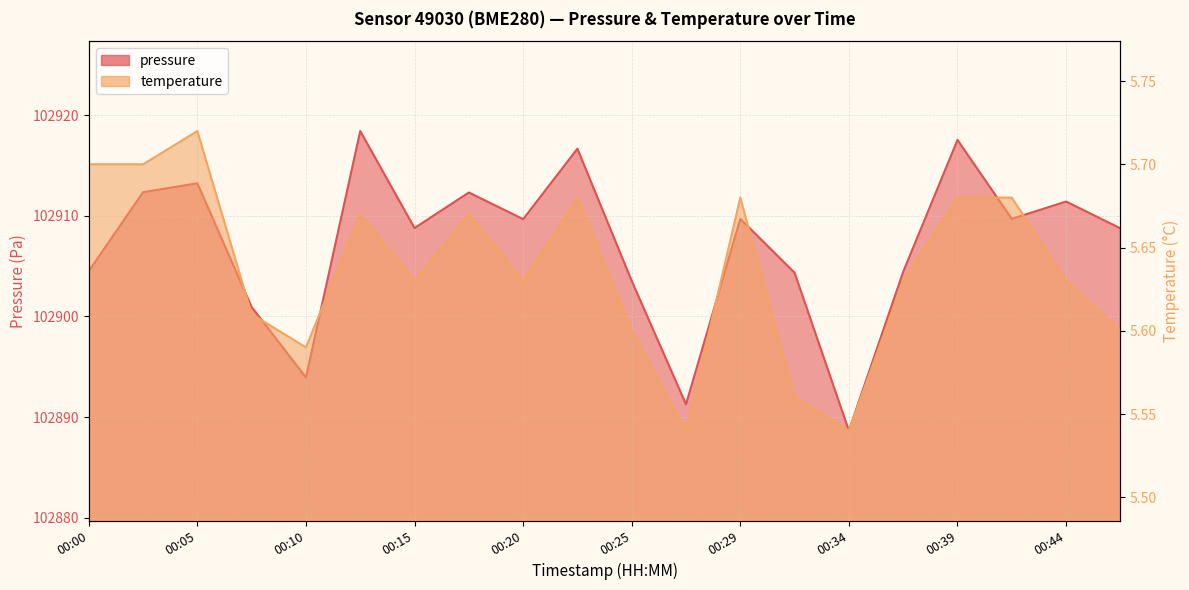

Which series changed the most between 00:10 and 00:44?

pressure